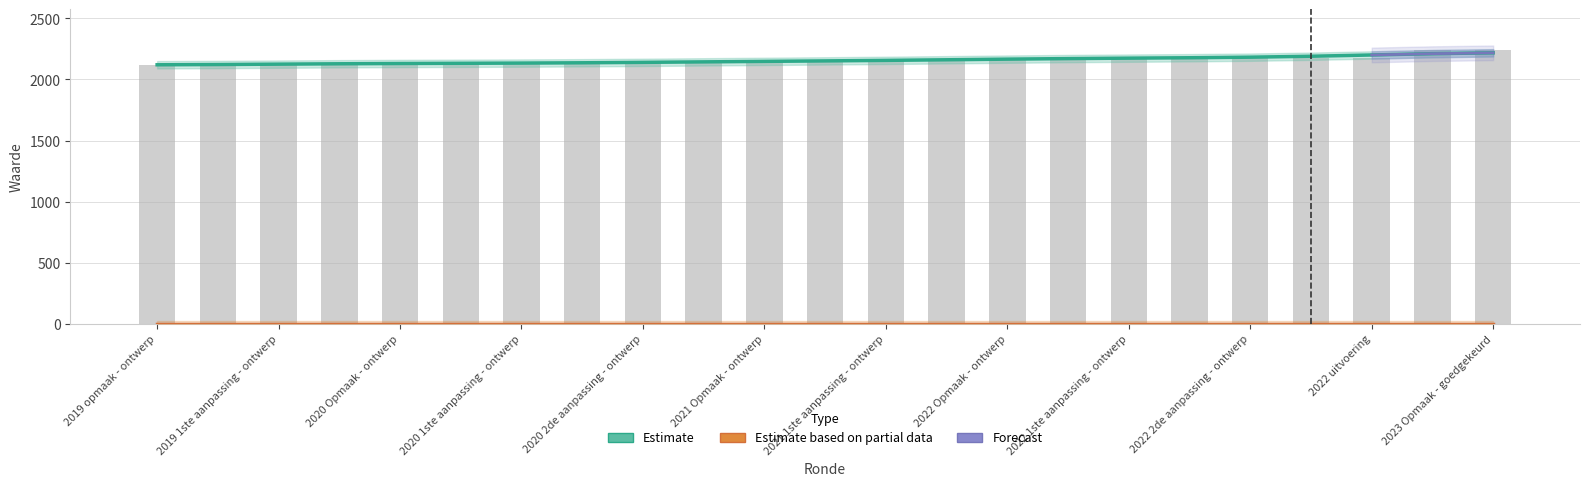

True or false: the data shows 3173 at 2020 1ste aanpassing - ontwerp.

False